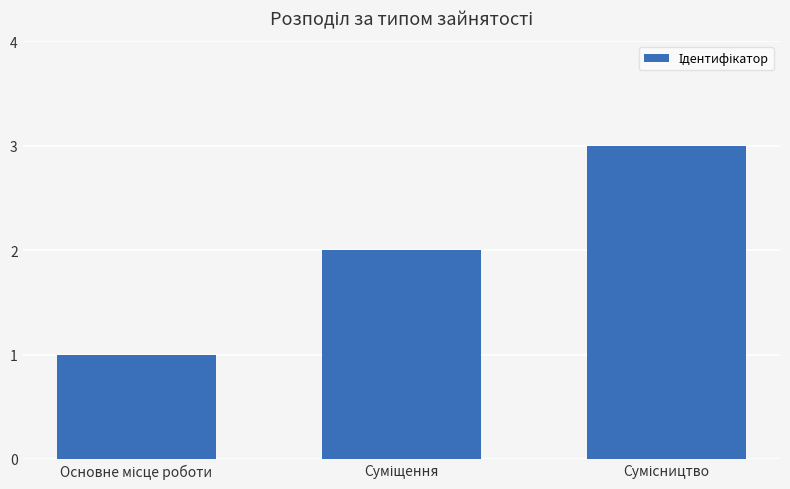

What is the sum of all values?

6